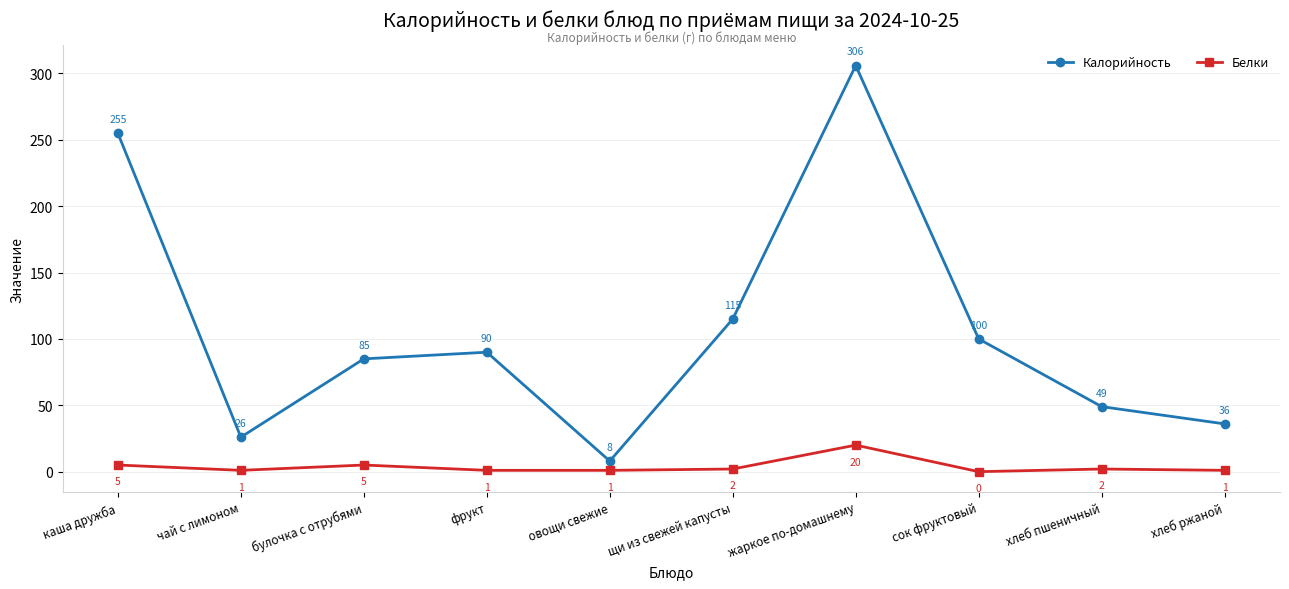

Is this an area chart (filled region under the line)?

No